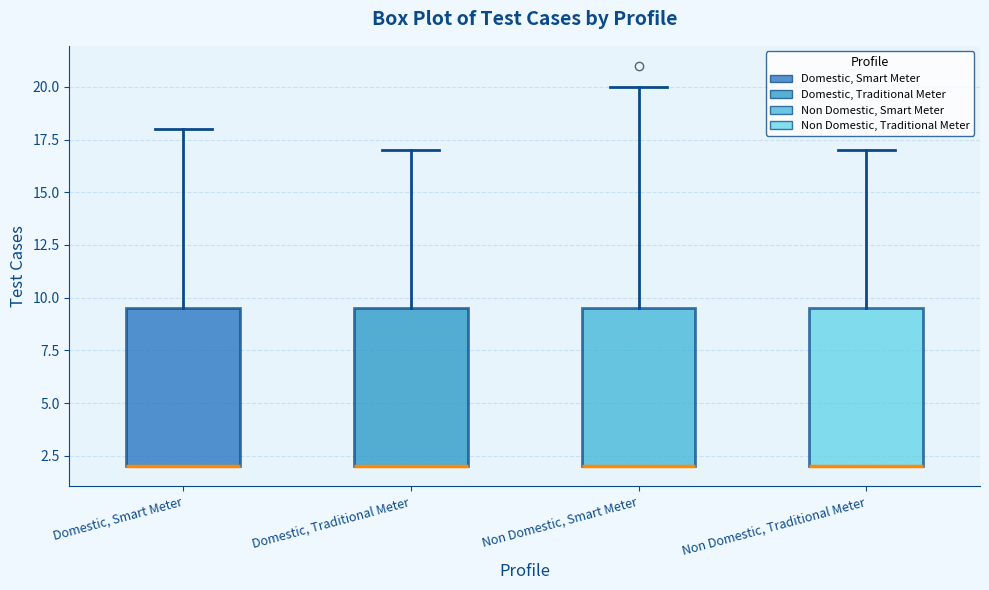

Reading left to right, read every box against the y-axis: the position of its median line, the range the box covers, and the ends of its whiskers. The values are not printed on the chart, so give them approximately, as read against the axis.

Domestic, Smart Meter: median 2.0 (drawn on the box's lower edge), box 2.0 to 9.5, whiskers 2.0 to 18.0
Domestic, Traditional Meter: median 2.0 (drawn on the box's lower edge), box 2.0 to 9.5, whiskers 2.0 to 17.0
Non Domestic, Smart Meter: median 2.0 (drawn on the box's lower edge), box 2.0 to 9.5, whiskers 2.0 to 20.0
Non Domestic, Traditional Meter: median 2.0 (drawn on the box's lower edge), box 2.0 to 9.5, whiskers 2.0 to 17.0